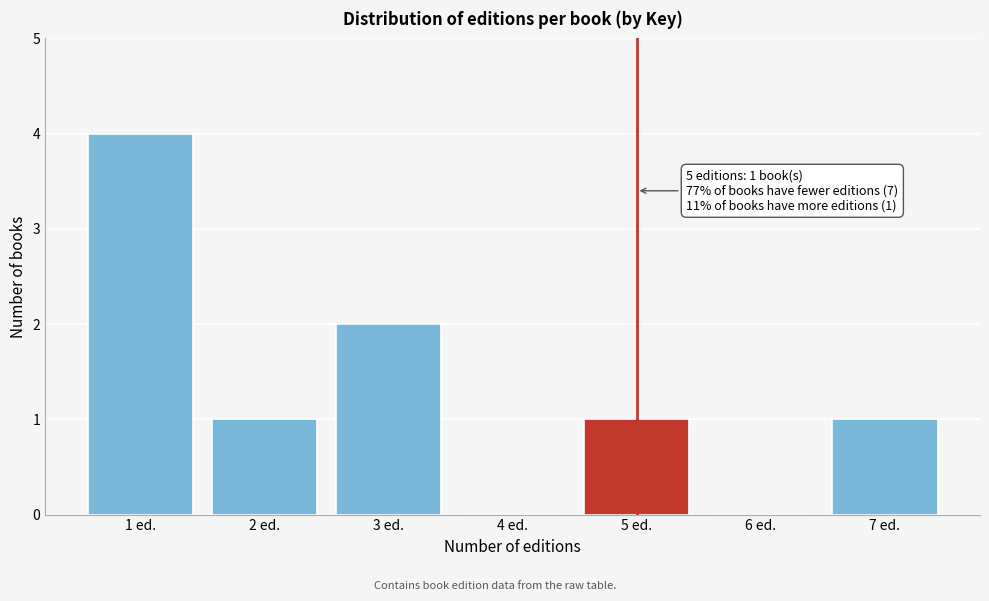

Reading left to right, transcribe all the data shown in this chart.

1 ed.=4	2 ed.=1	3 ed.=2	4 ed.=0	5 ed.=1	6 ed.=0	7 ed.=1